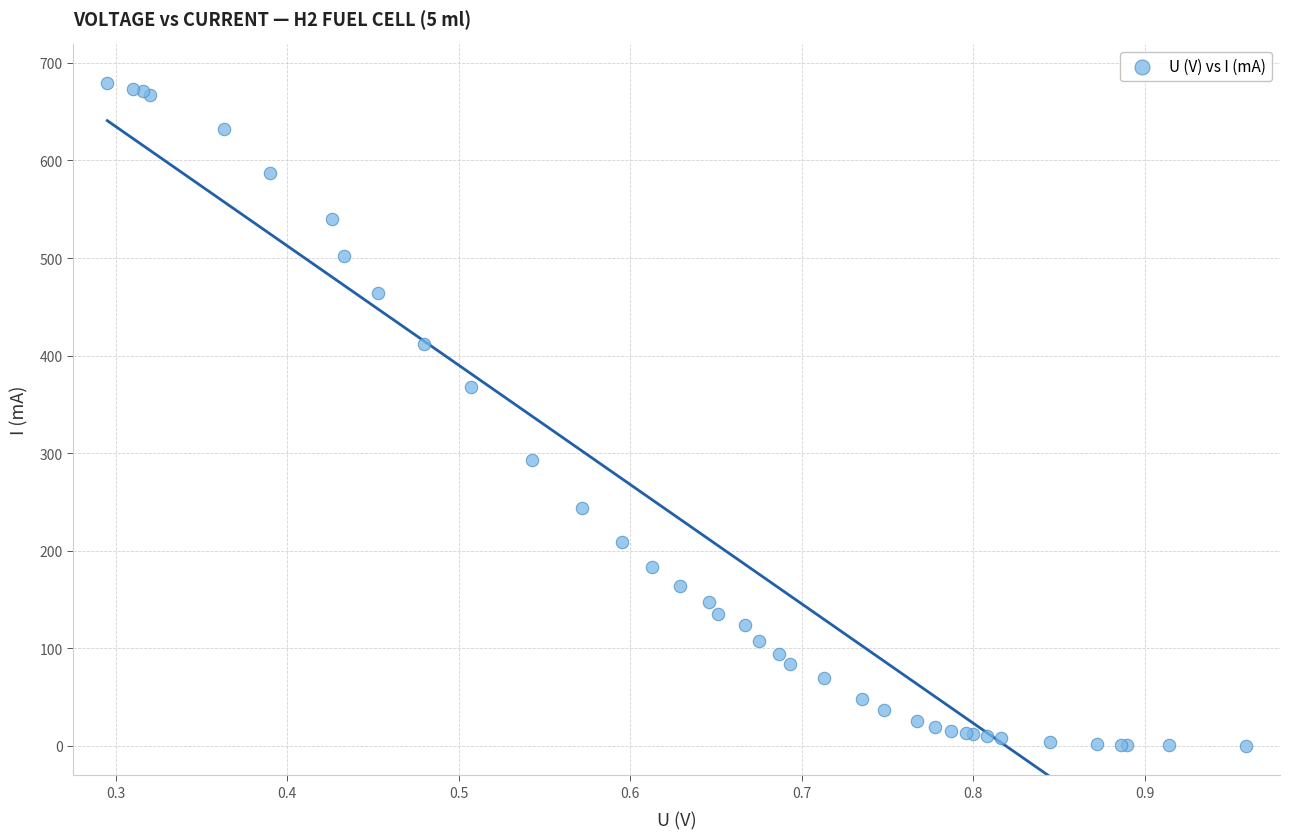

What Y value in the scatter plot is closest to 339?

368.1